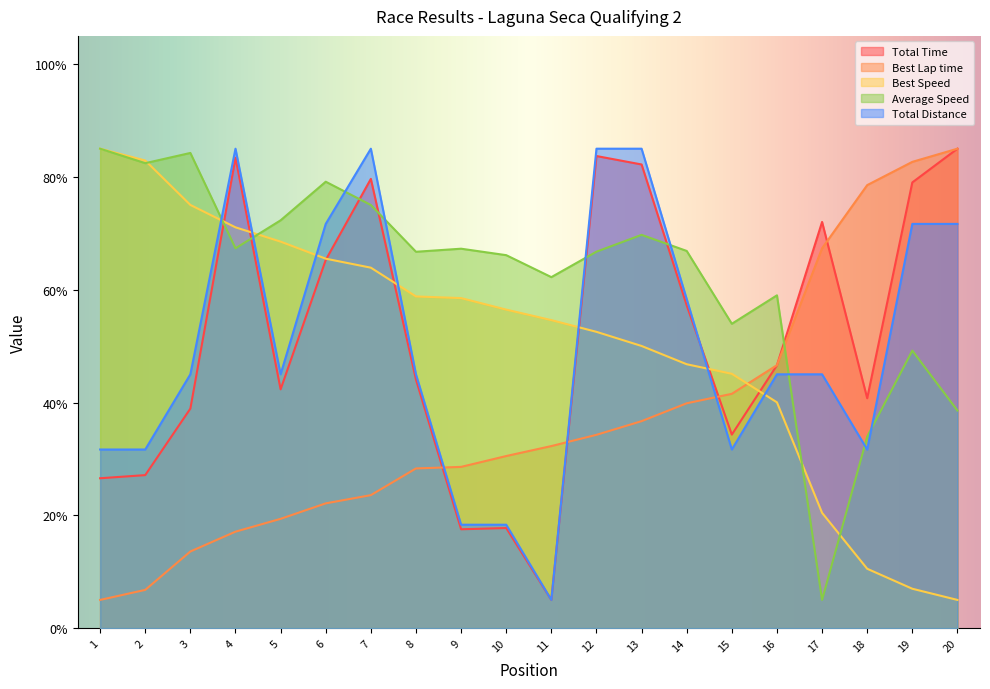

Rank the series at 18 from lowest to highest value.

Best Speed, Total Distance, Average Speed, Total Time, Best Lap time